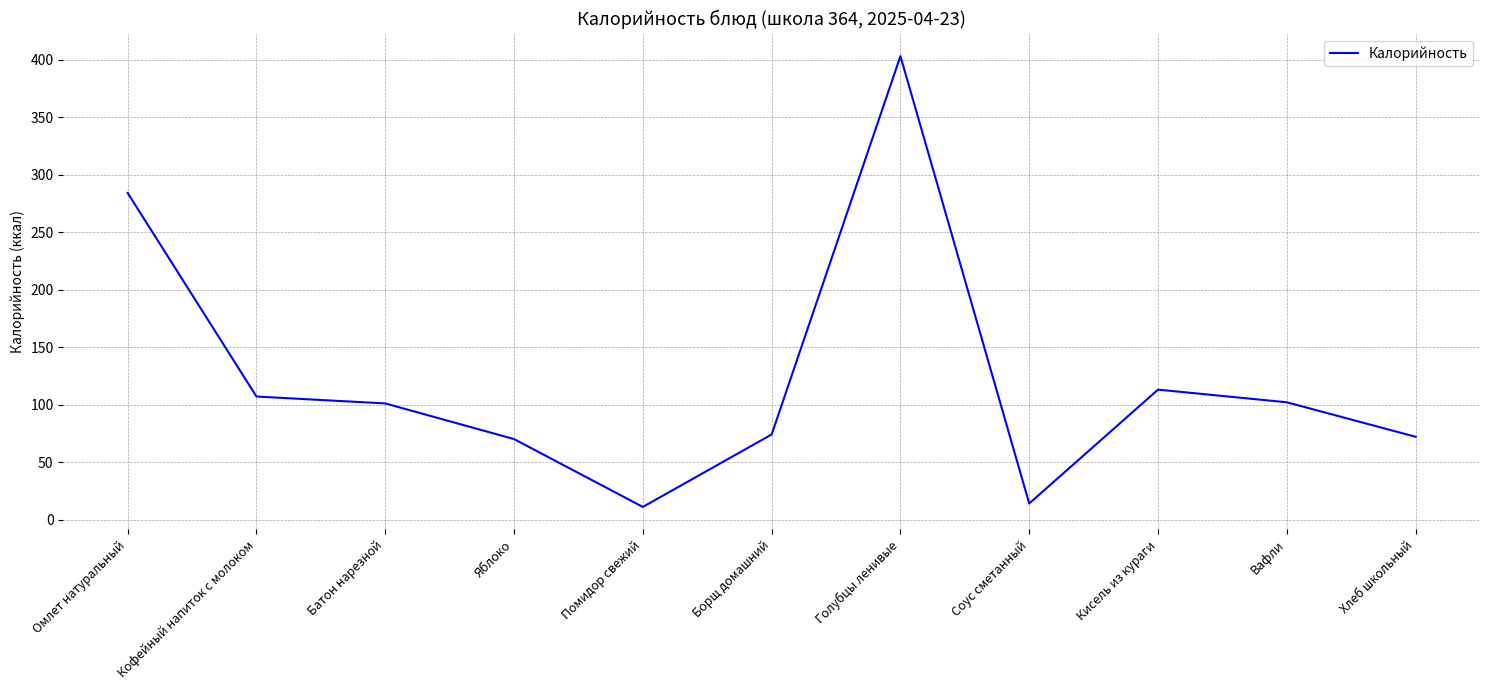

Is it true that the value at Соус сметанный is 14?

True